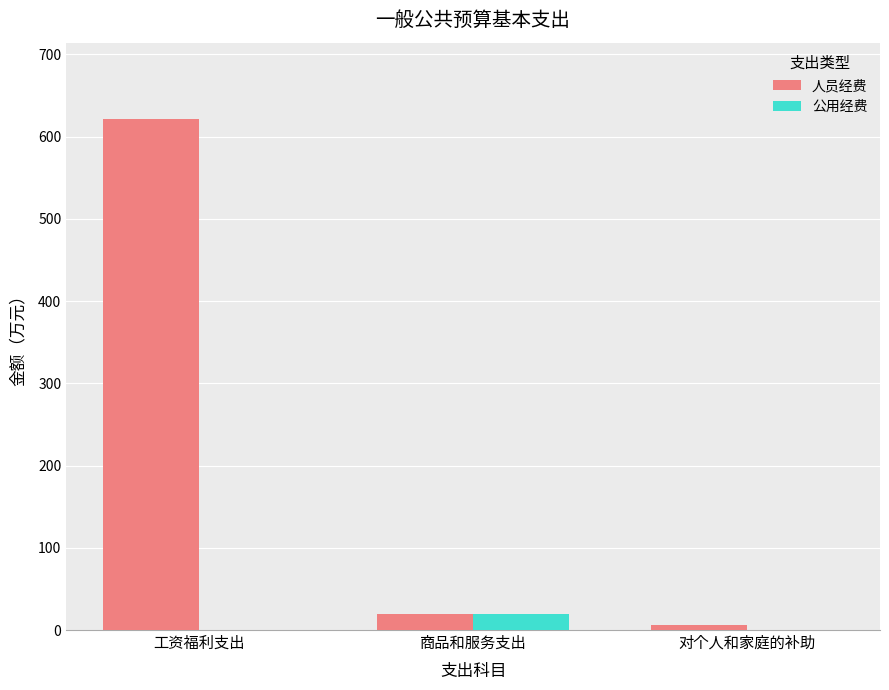

What is the maximum value for 公用经费?

19.1